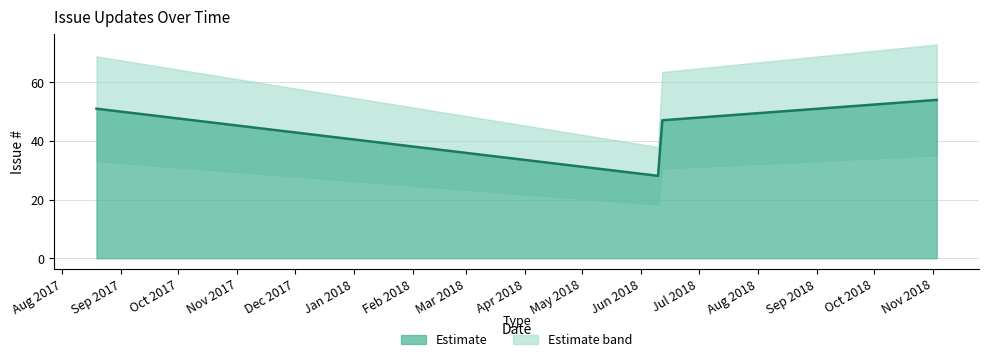

True or false: the data shows 28 at 2018-06-11.

True